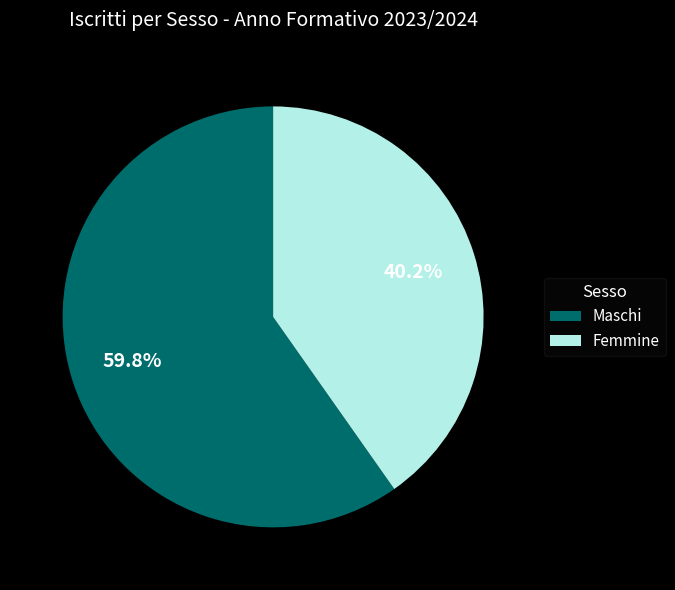

Between Maschi and Femmine, which is larger?

Maschi